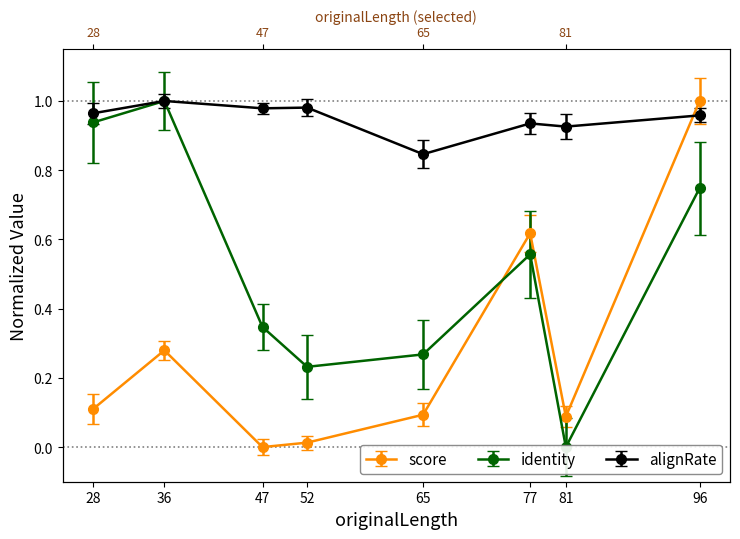

What is the value of the score point at the 8th from the left?

1.0